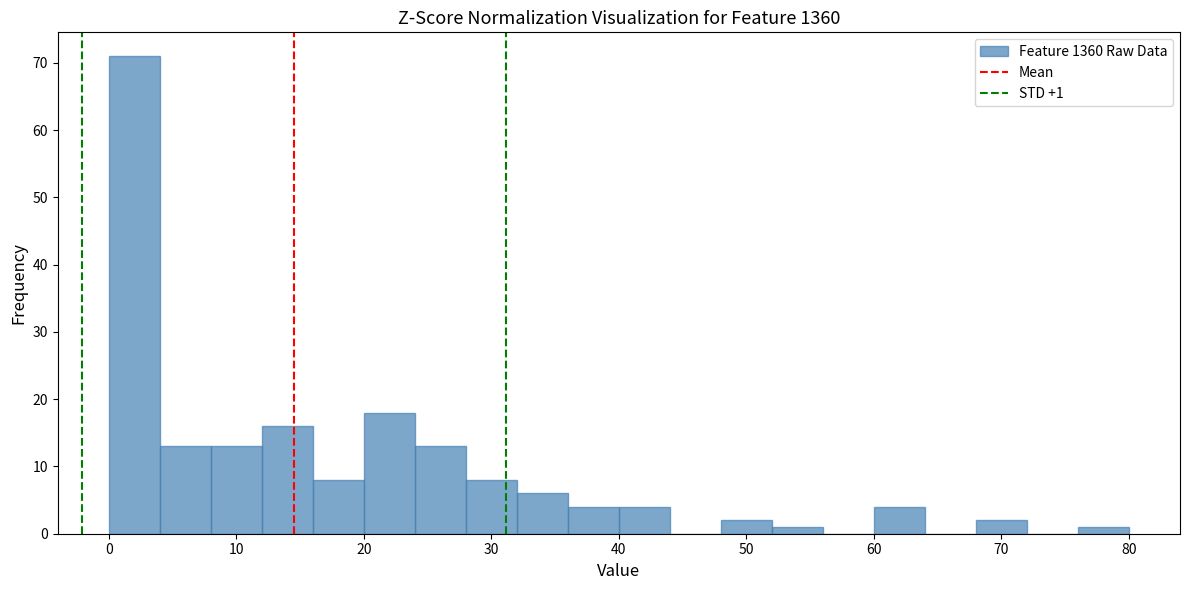

Which range on the x-axis has the tallest bar?

0 to 4